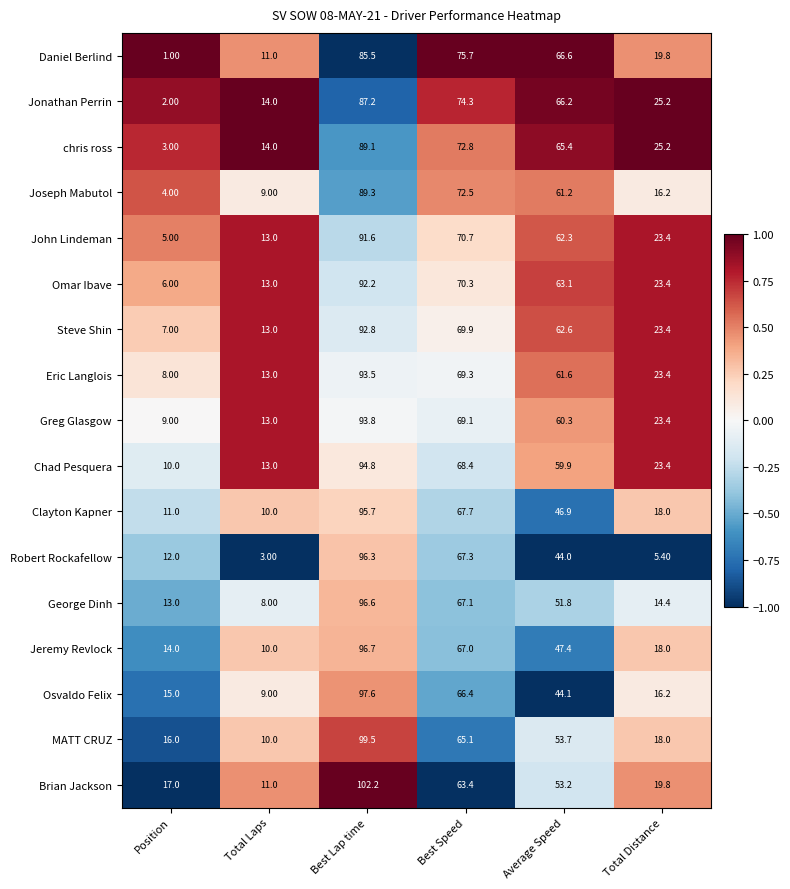

What is the maximum value shown in the chart?

102.2